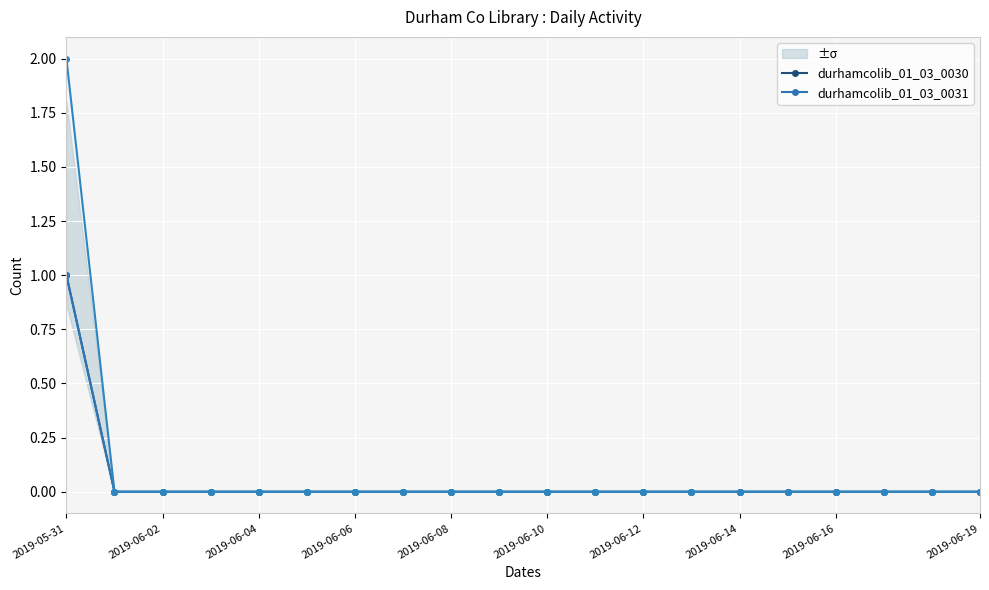

True or false: durhamcolib_01_03_0030 has more than 1 points higher than both neighbors.

False